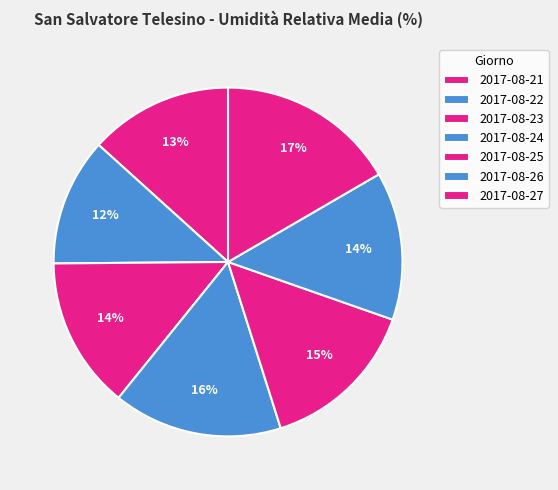

What portion of the pie excludes 2017-08-23?

85.9%